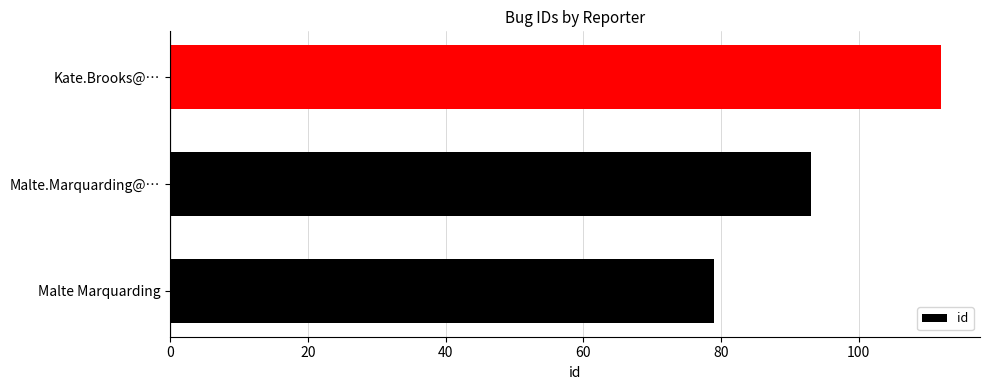

Where is the data nearest to the value 95?

Malte.Marquarding@…